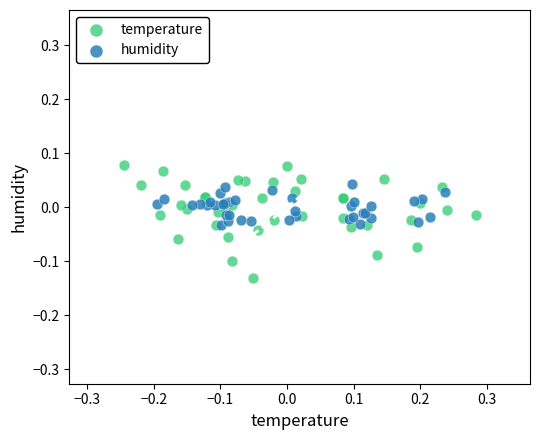

Which series has the widest spread of Y values?

temperature